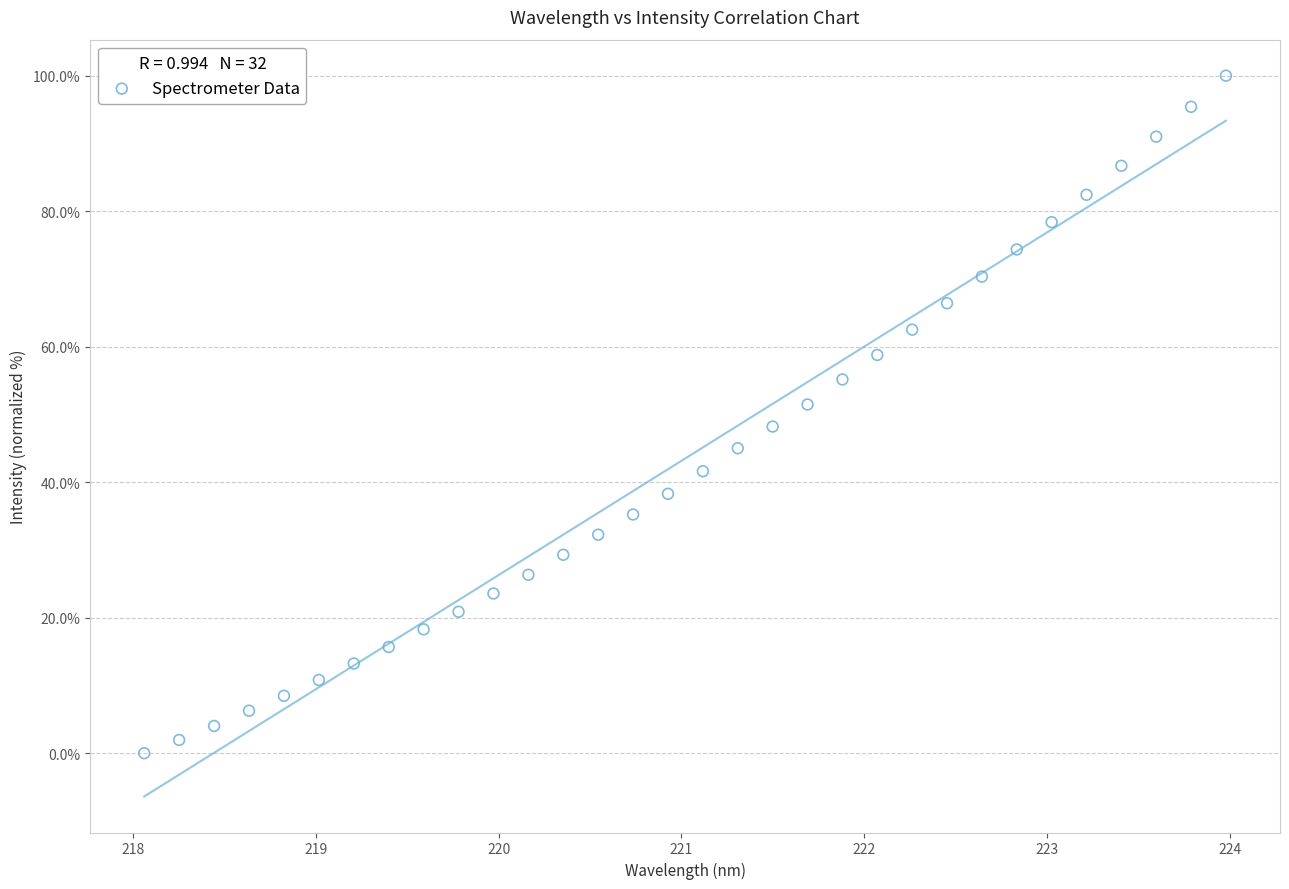

What is the range of Y values (max minus min)?

100.0